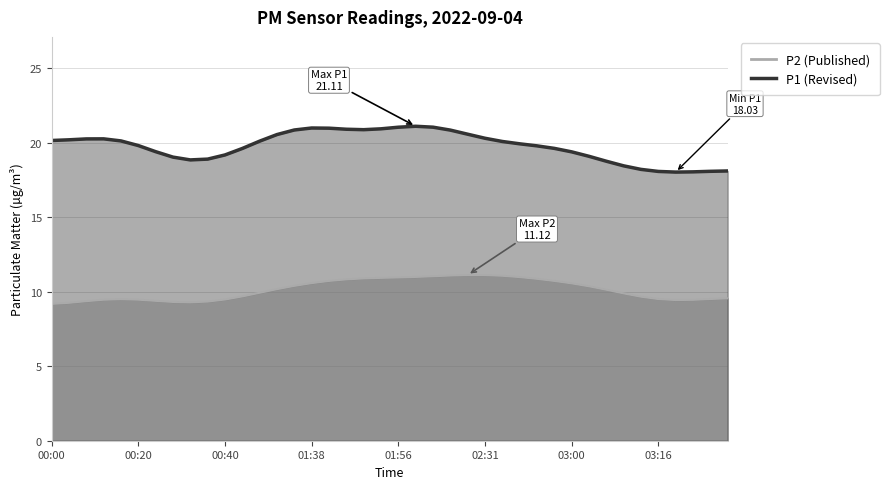

Is it true that P1 equals 8.6 at 02:54?

False